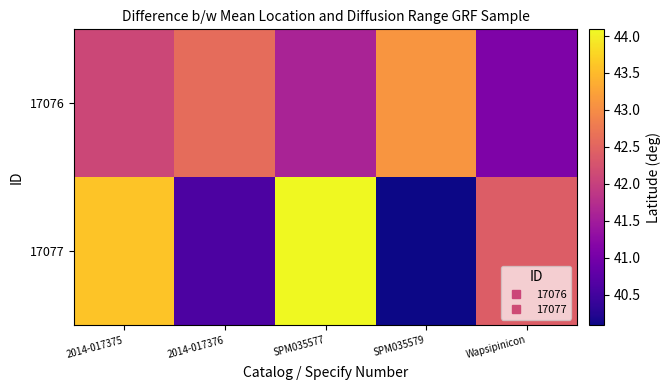

What is the smallest value displayed?

40.1